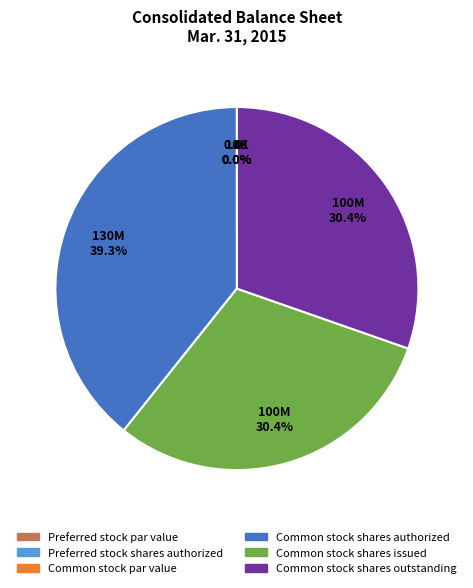

Does Preferred stock shares authorized represent more than half of the total?

No